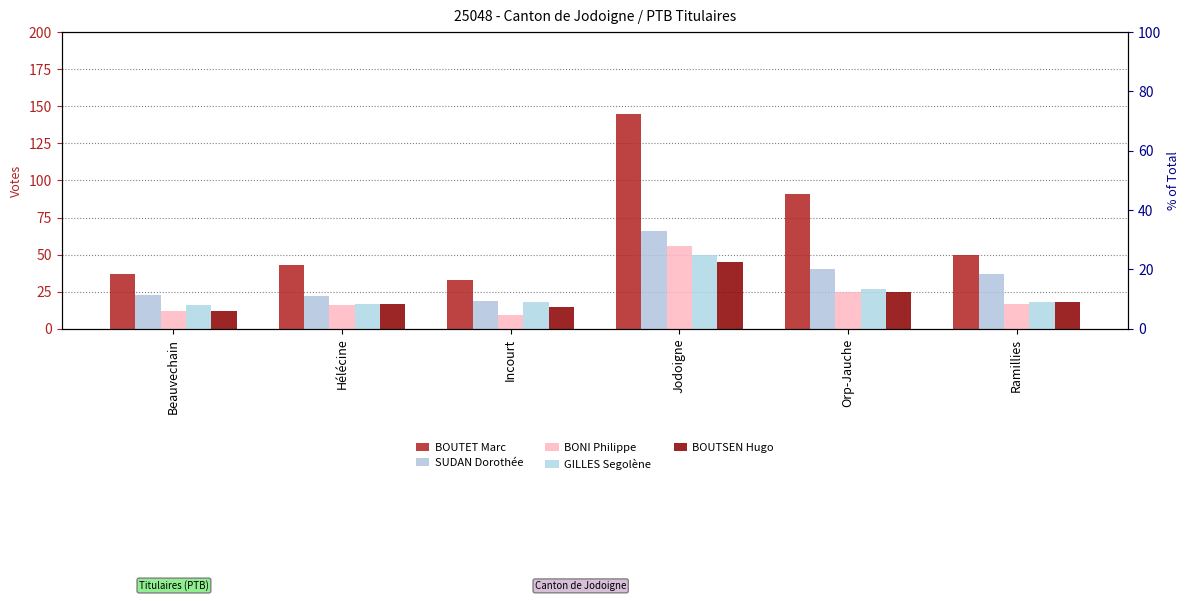

Where is BOUTET Marc nearest to the value 89?

Orp-Jauche